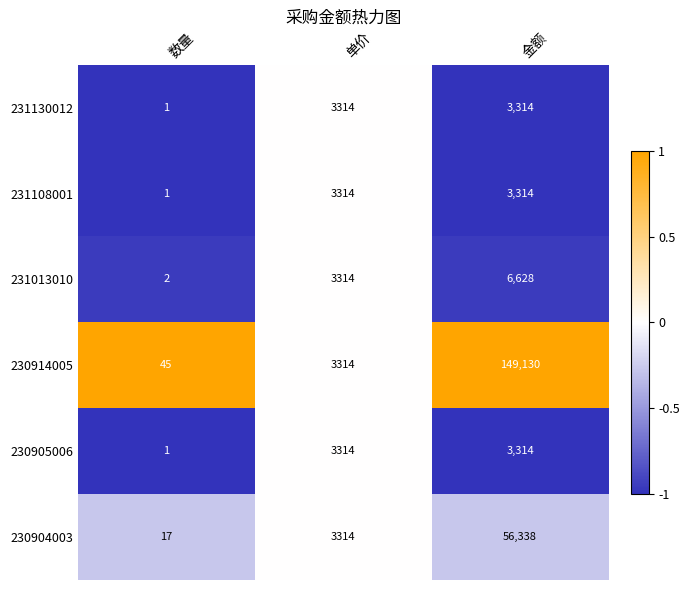

How many series are shown in this chart?

6